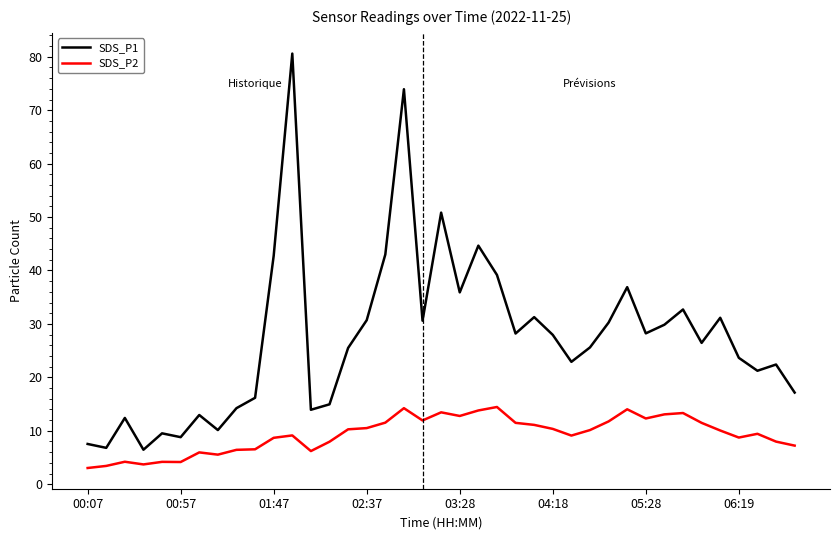

What is the average value of the SDS_P1 series?

27.4